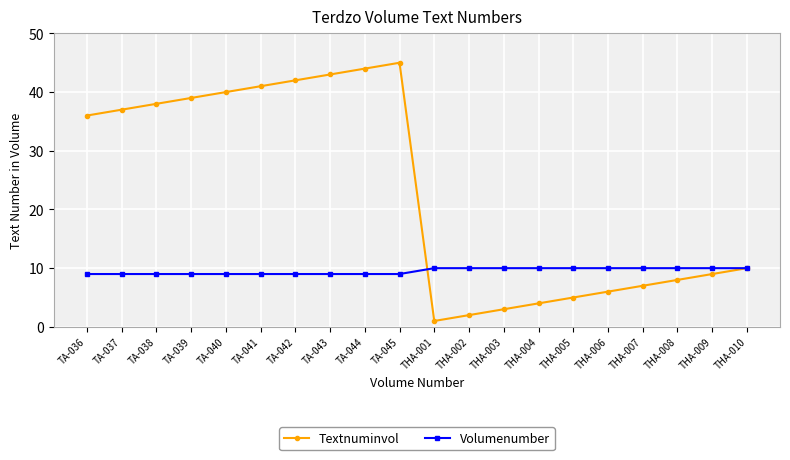

Is it true that Volumenumber equals 4 at TA-040?

False